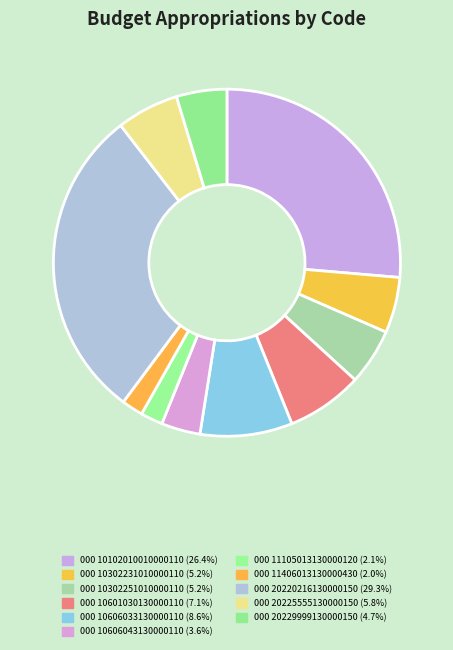

Do 000 20220216130000150 and 000 20225555130000150 together represent more than half of the pie?

No